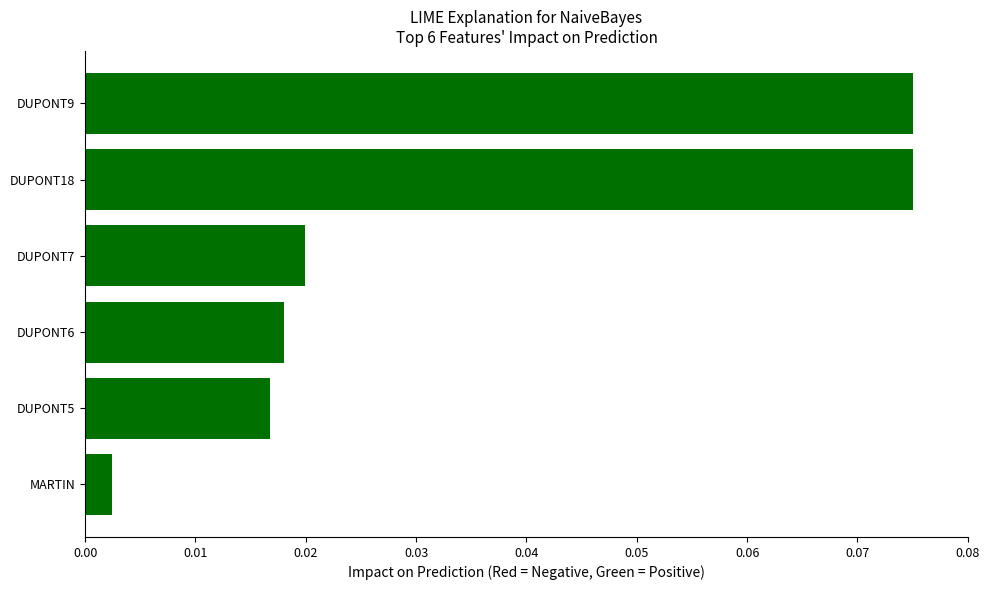

What is the change in value from DUPONT7 to DUPONT9?

+0.1